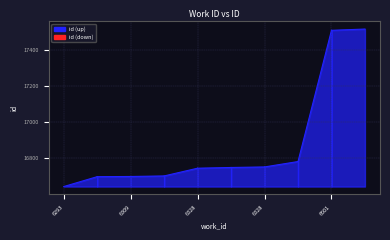

List the labels in order of value, smallest first.

6293, 6308, 6309, 6309, 6328, 6328, 6328, 6329, 6601, 6602